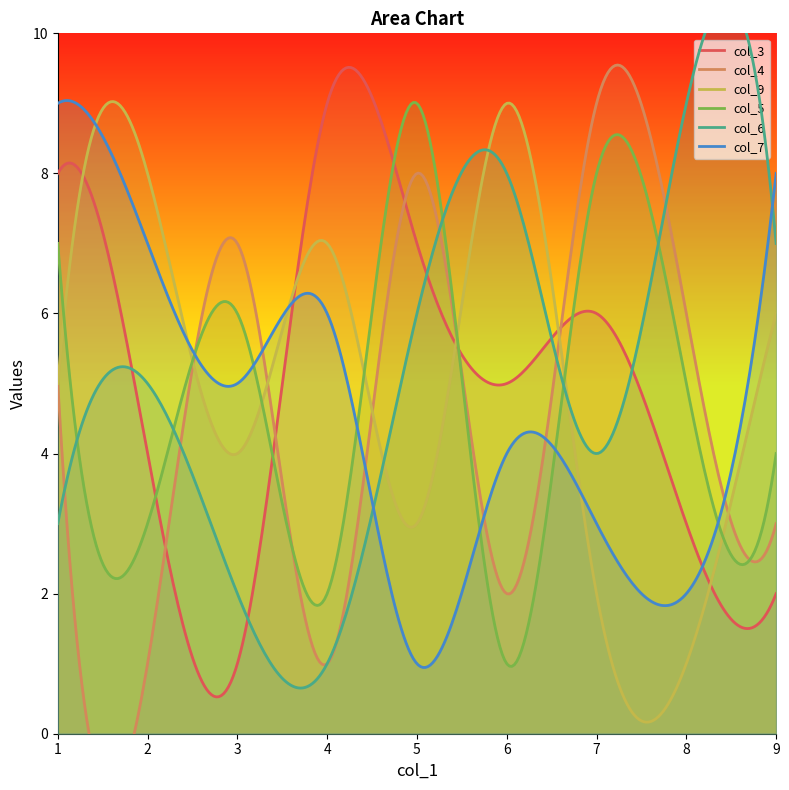

Read the col_6 value at 8.

9